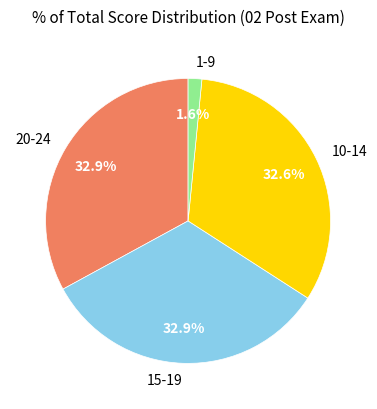

Which category has the smallest portion of the pie?

1-9